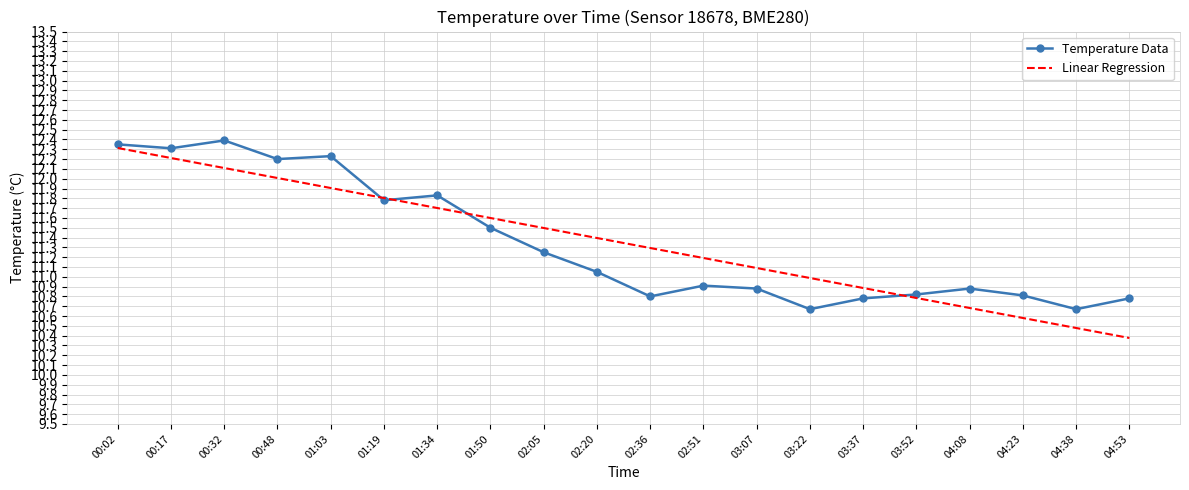

True or false: Linear Regression has more than 0 interior local peaks.

False